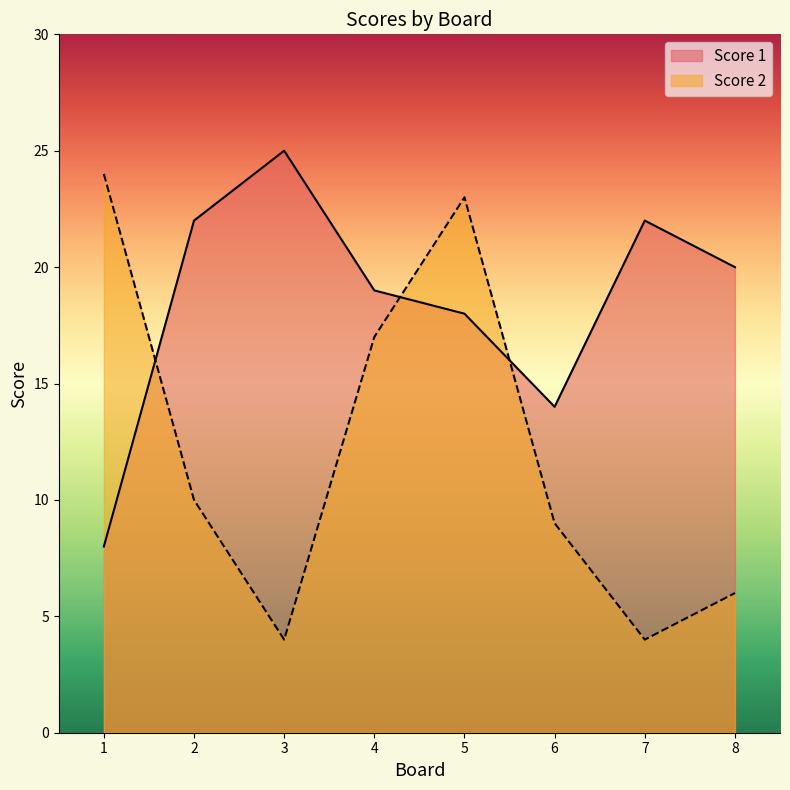

How many intersections are there between Score 2 and Score 1?

3